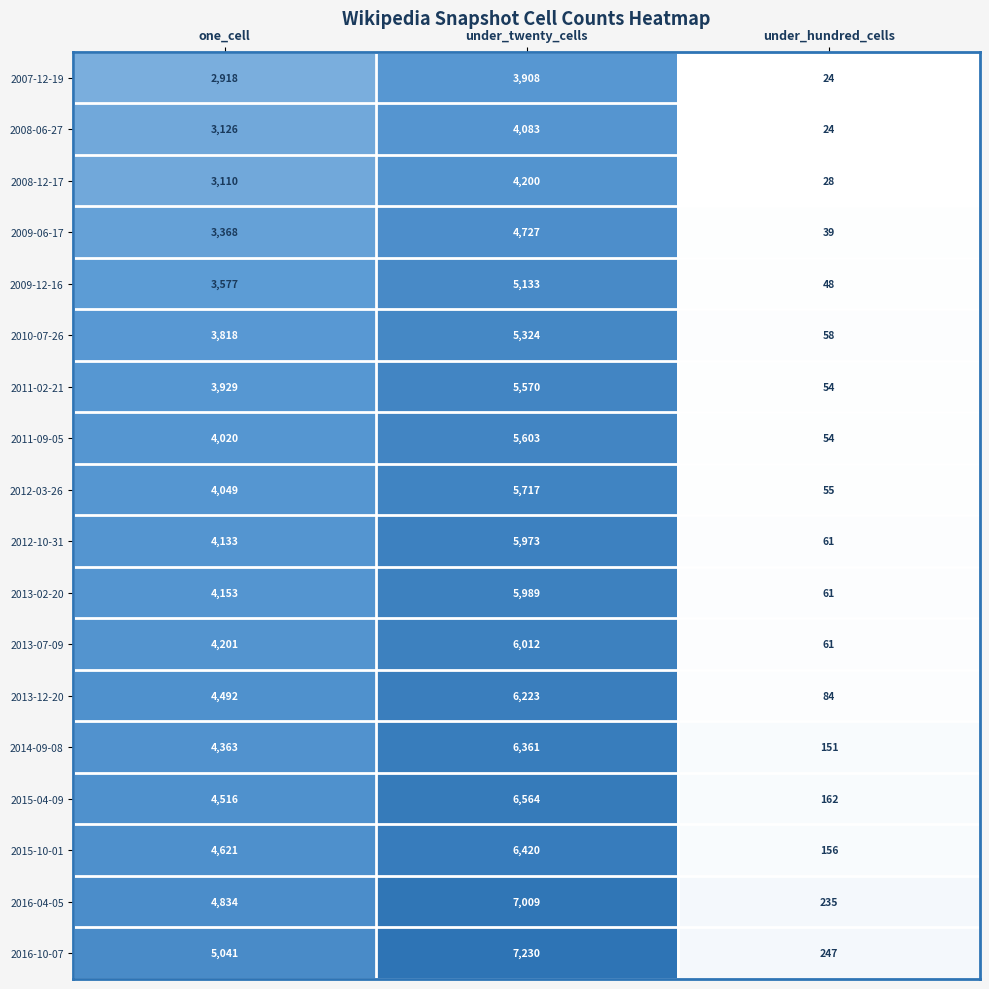

What is the approximate value of 2012-03-26 at under_hundred_cells?

55